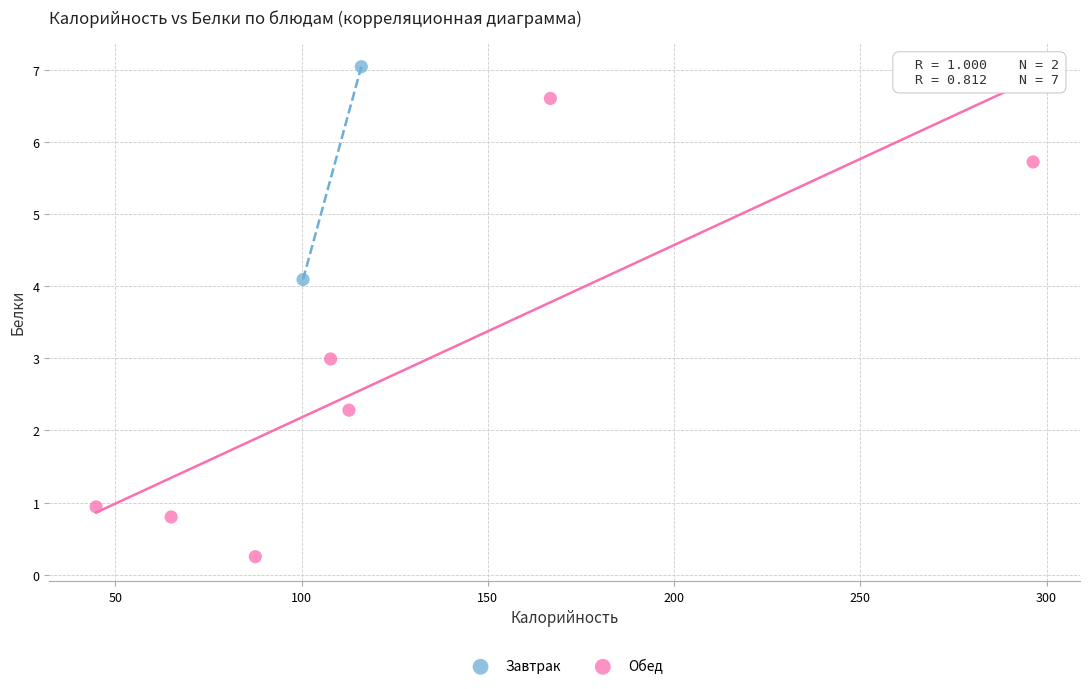

What are all the series names shown in the legend?

Завтрак, Обед